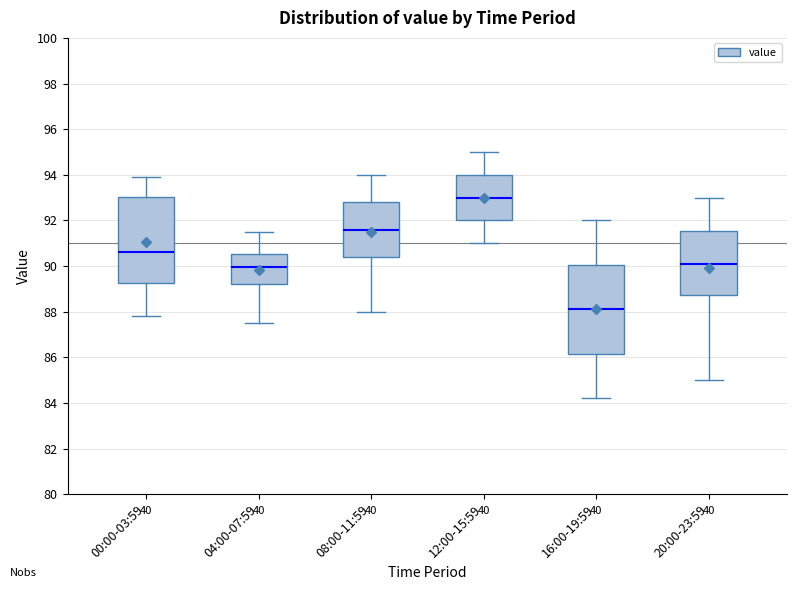

Reading left to right, transcribe this box plot: for each box, give where its median line is, the range the box spans, and where its two whiskers end, as read against the y-axis. The values are not printed on the chart, so give them approximately, as read against the axis.

00:00-03:59: median 90.6, box 89.2 to 93.0, whiskers 87.8 to 94.0
04:00-07:59: median 90.0, box 89.2 to 90.6, whiskers 87.6 to 91.6
08:00-11:59: median 91.6, box 90.4 to 92.8, whiskers 88.0 to 94.0
12:00-15:59: median 93.0, box 92.0 to 94.0, whiskers 91.0 to 95.0
16:00-19:59: median 88.2, box 86.2 to 90.0, whiskers 84.2 to 92.0
20:00-23:59: median 90.2, box 88.8 to 91.6, whiskers 85.0 to 93.0